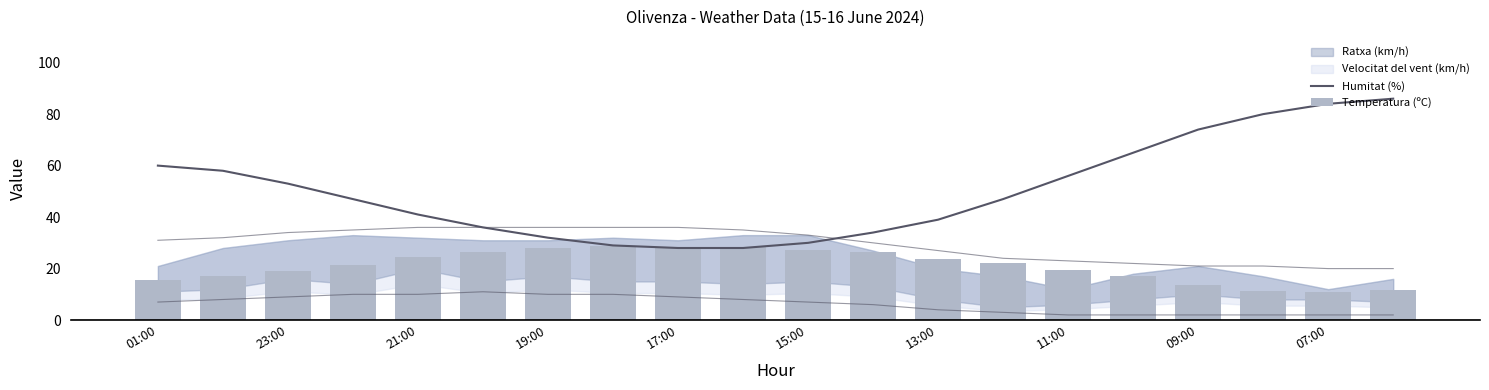

Which series has the largest range (max minus min)?

Humitat (%)